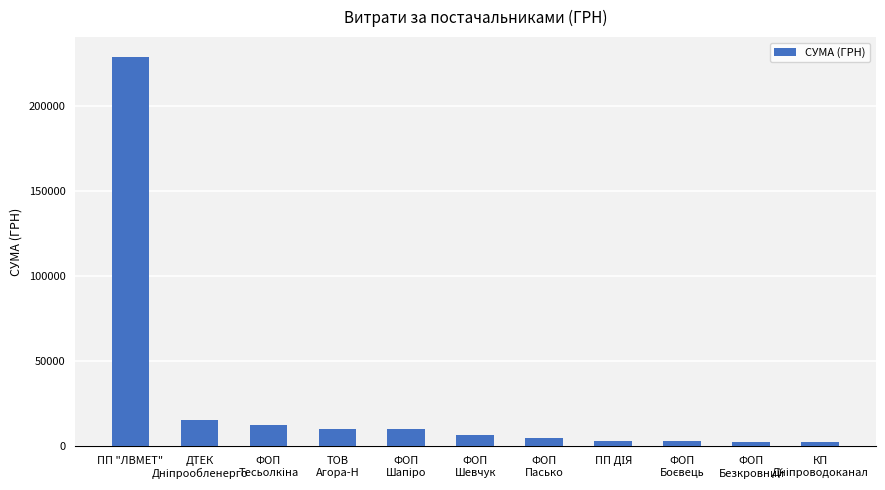

What is the label of the 7th bar from the left?

ФОП
Пасько